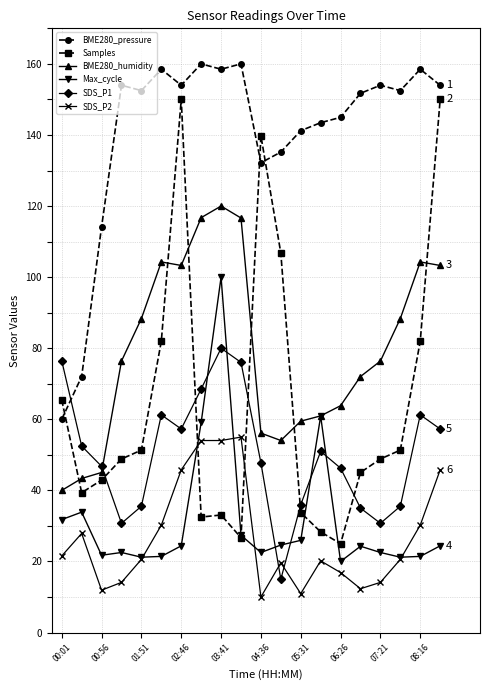

True or false: BME280_pressure and BME280_humidity cross at least once.

False